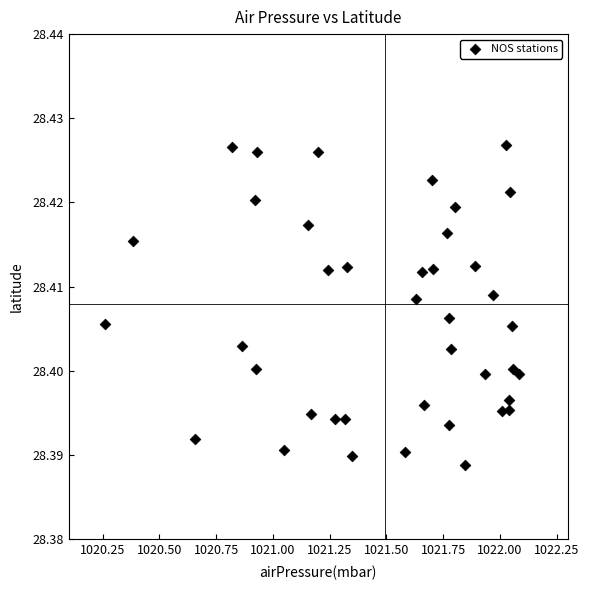

What is the range of X values (max minus min)?

1.8